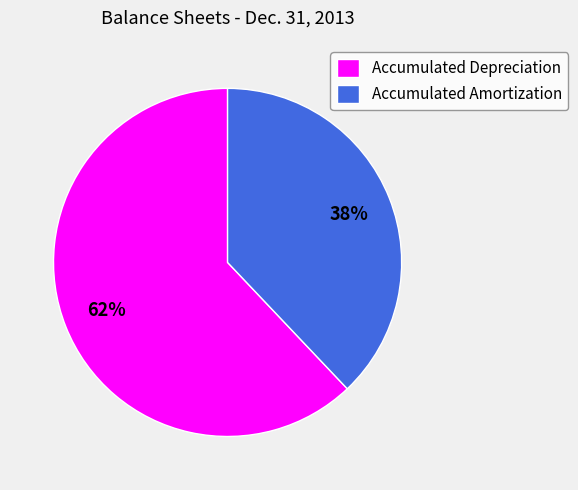

How many slices are in this pie chart?

2